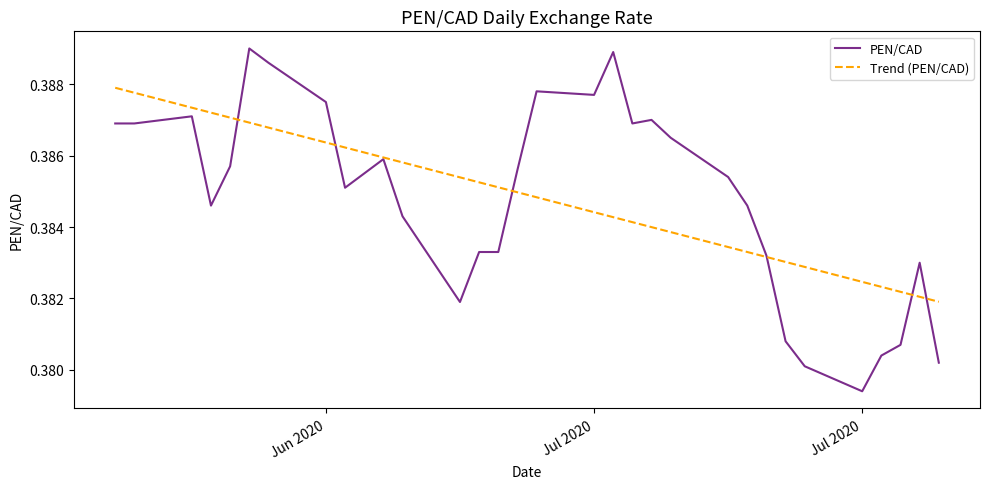

Rank the series by their maximum value, from highest to lowest.

PEN/CAD, Trend (PEN/CAD)